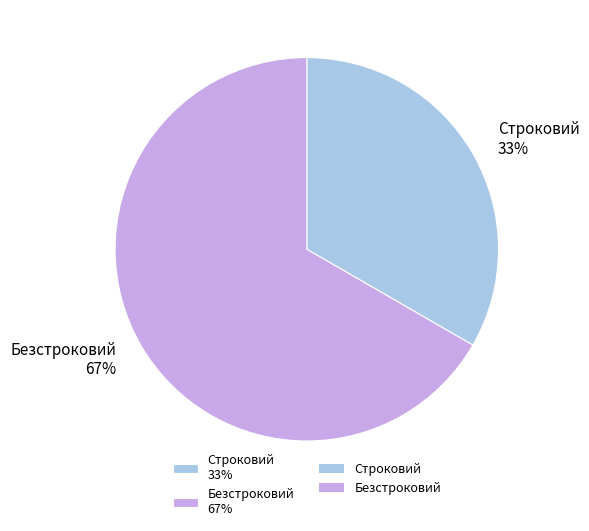

Is the sum of Строковий 33% and Безстроковий 67% greater than half?

Yes